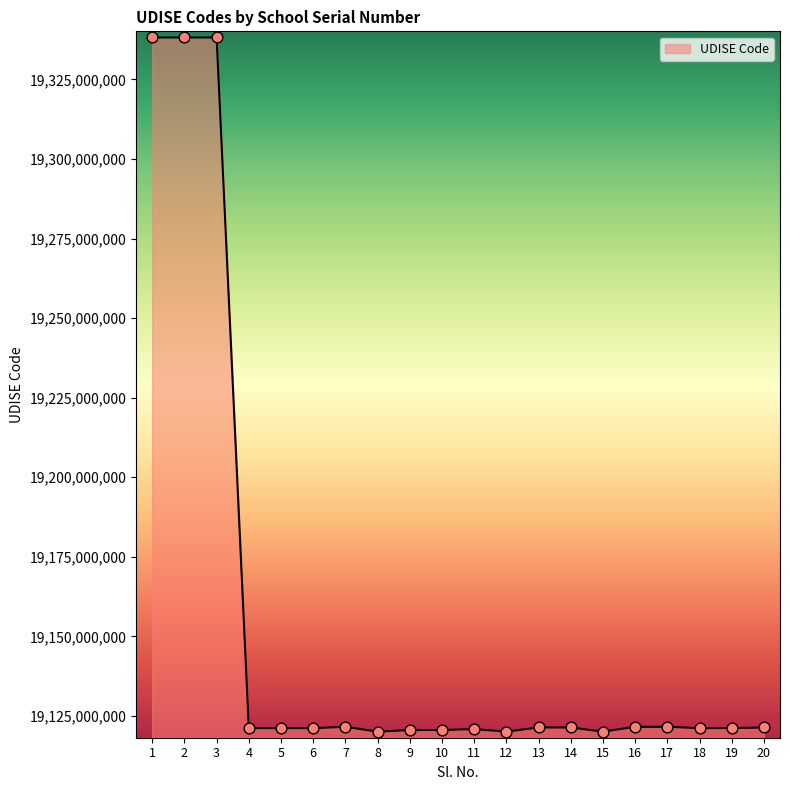

What is the ratio of the value at 3 to the value at 12?

1.0